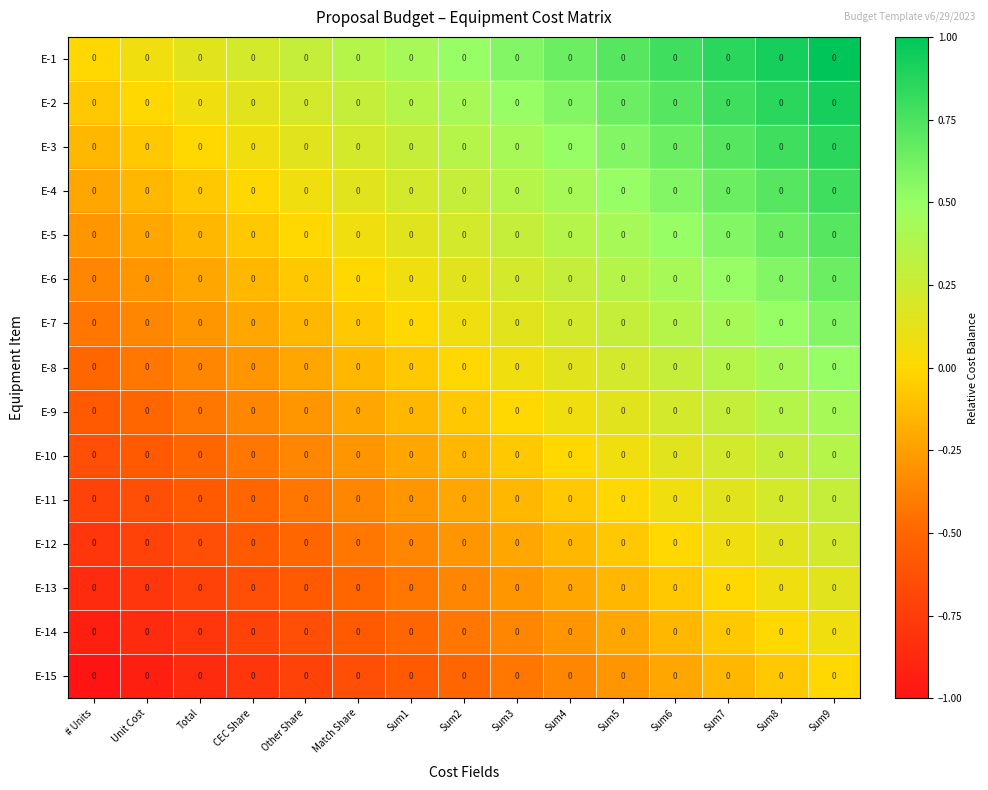

What is the difference between the highest and lowest values at Sum8?

1.0